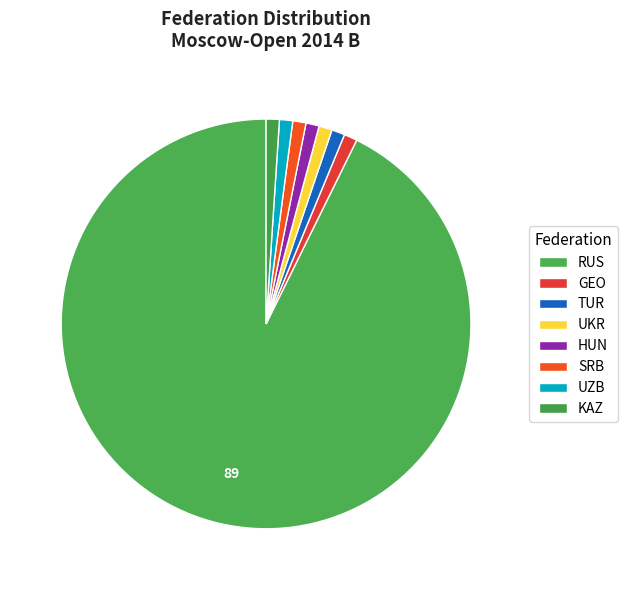

To the nearest percent, what is the combined percentage of TUR and UKR?

2%